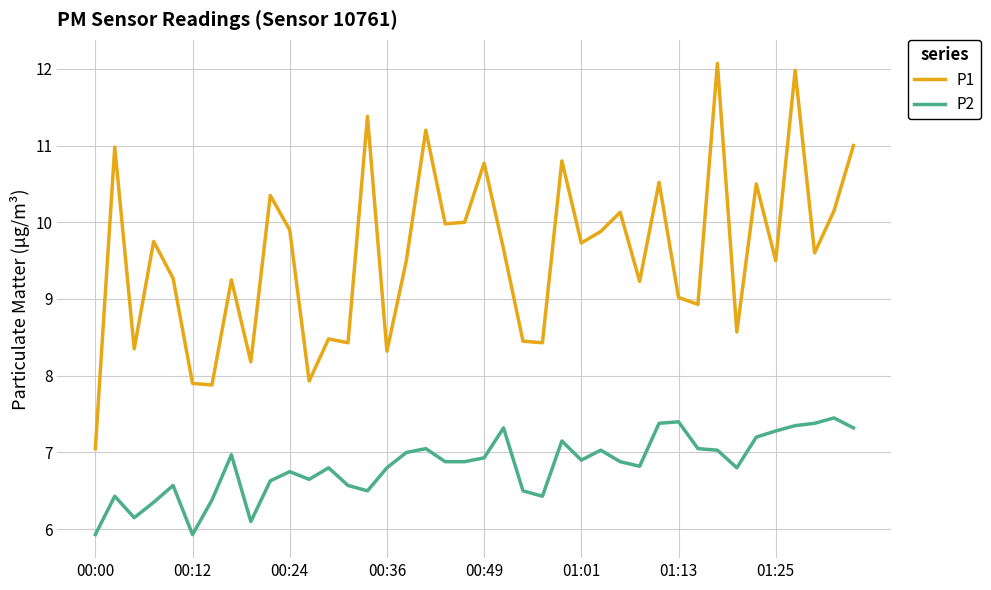

Which series has the widest spread of values?

P1